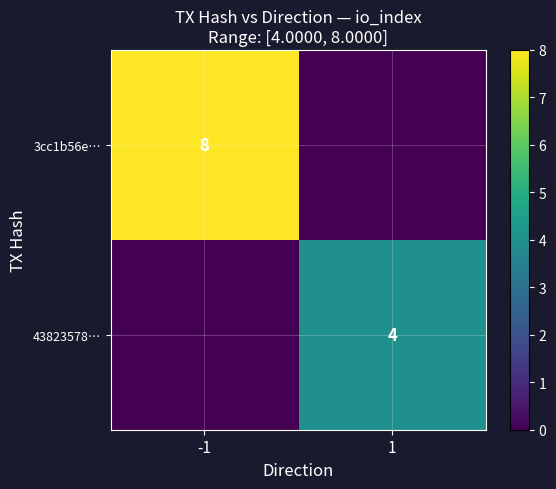

Is the value of 43823578… at 1 greater than the value of 3cc1b56e… at -1?

No